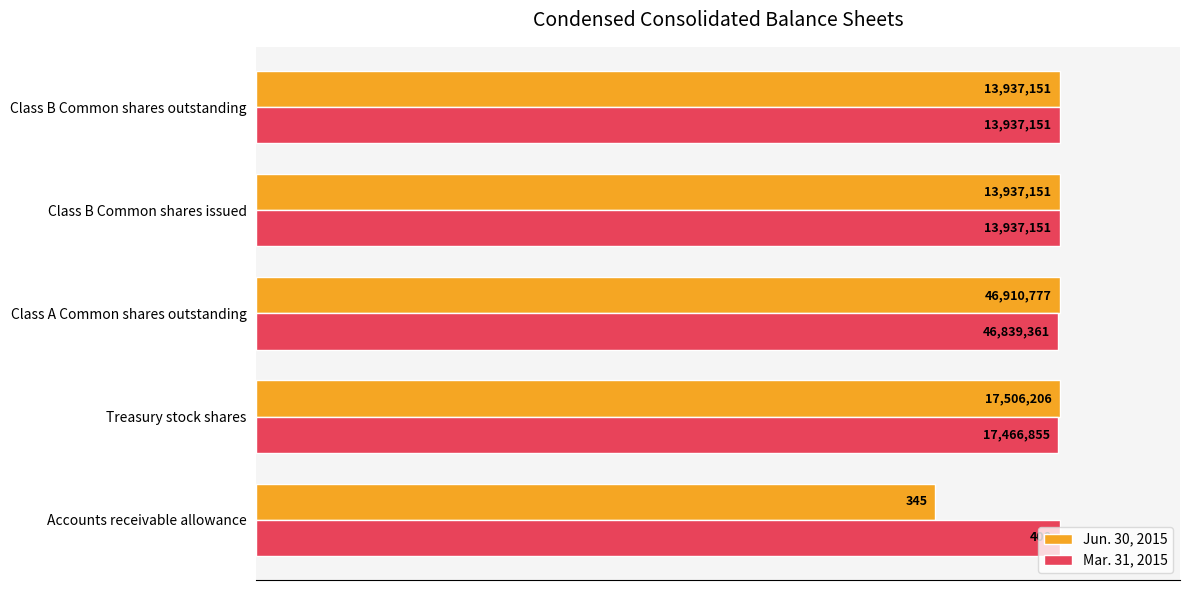

At how many categories does at least one series exceed 92?

5